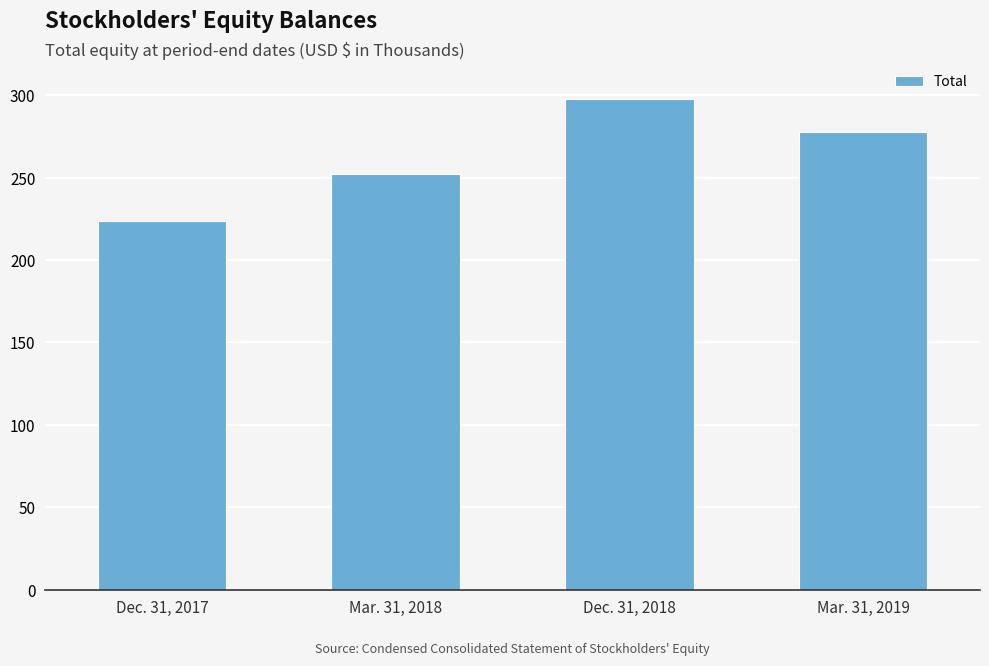

Count the values in the range 252222 to 297934.

3